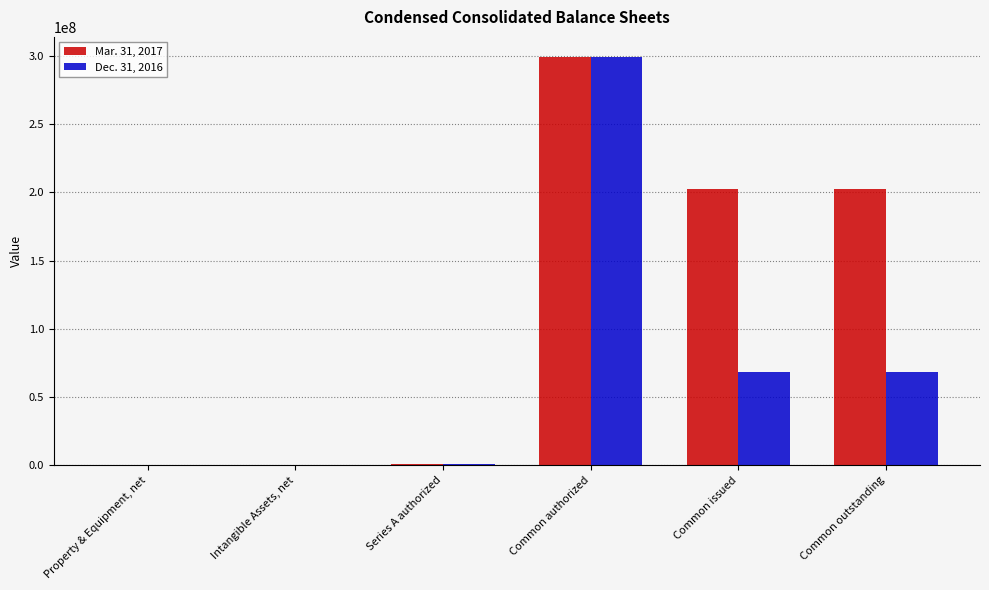

Which category has the highest value across all series?

Common authorized